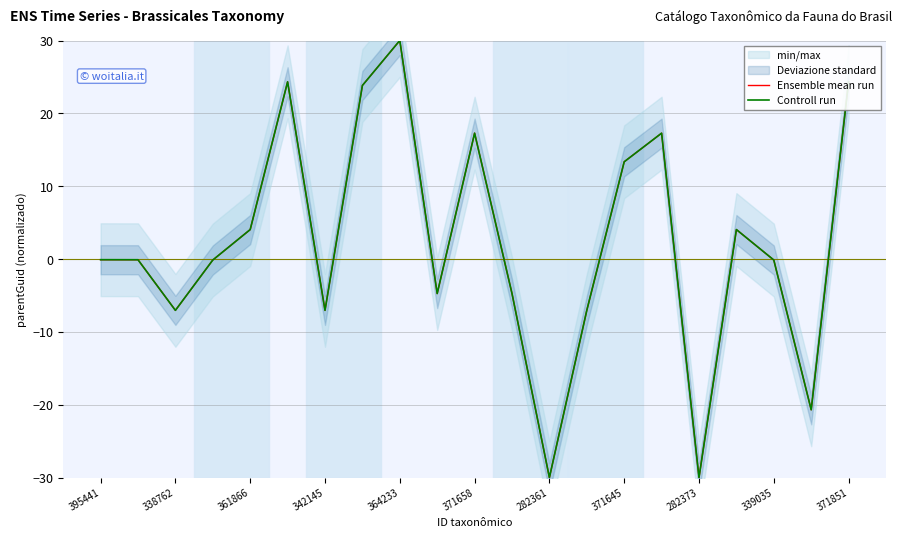

How many values in the Controll run series exceed 0?

9